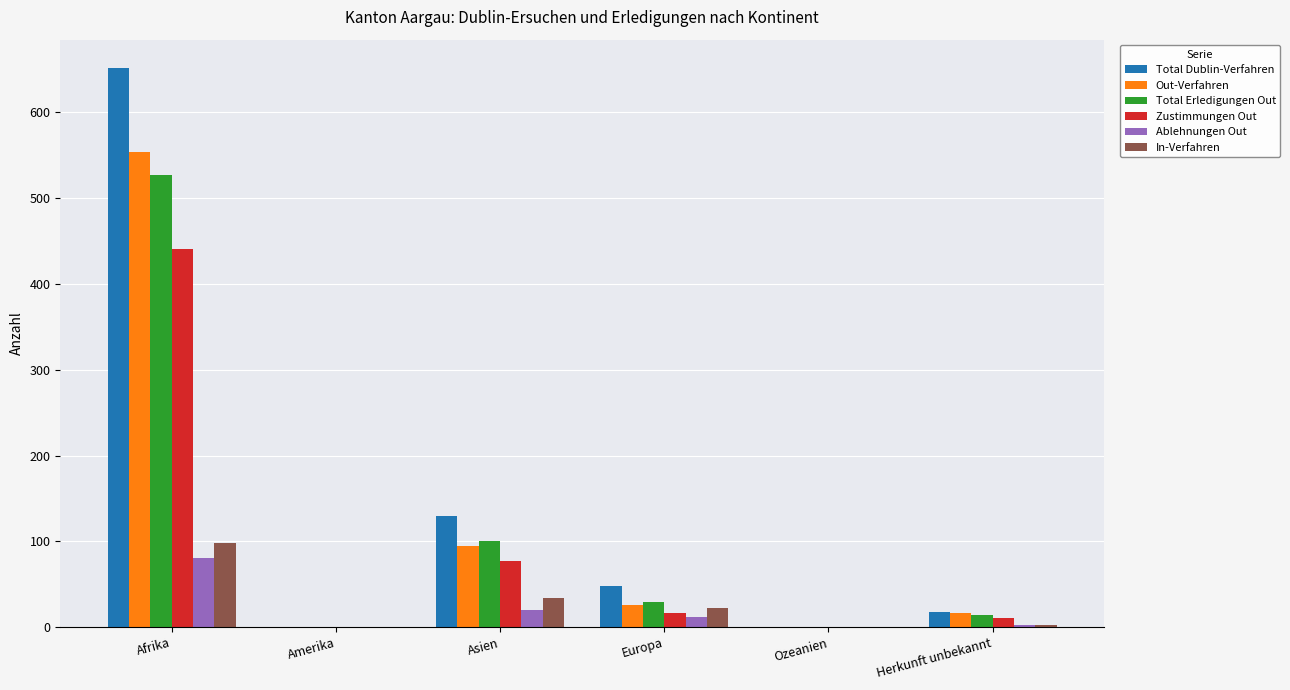

At which label is Ablehnungen Out closest to 40?

Asien